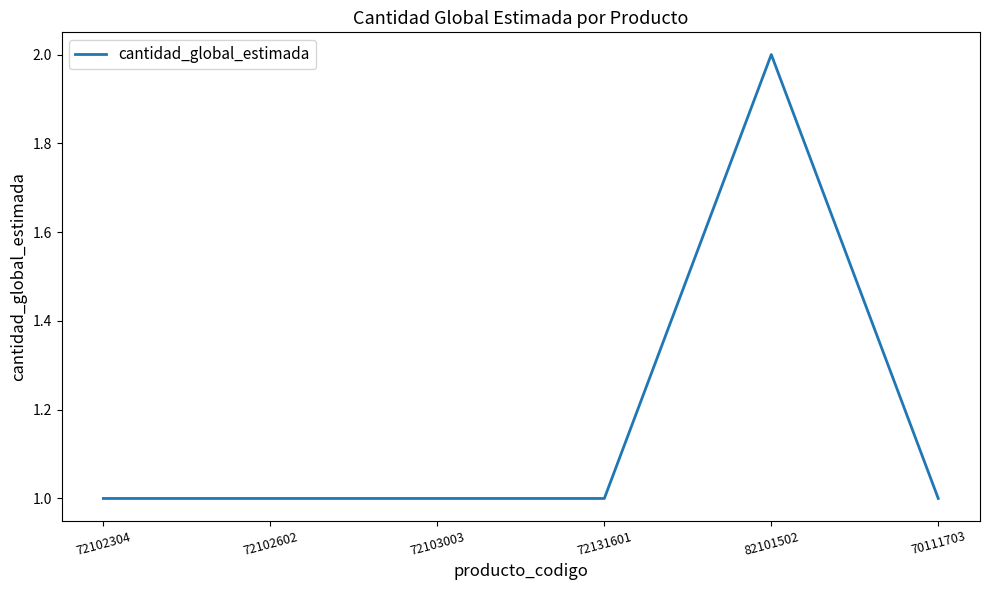

Which label corresponds to the largest value in the chart?

82101502